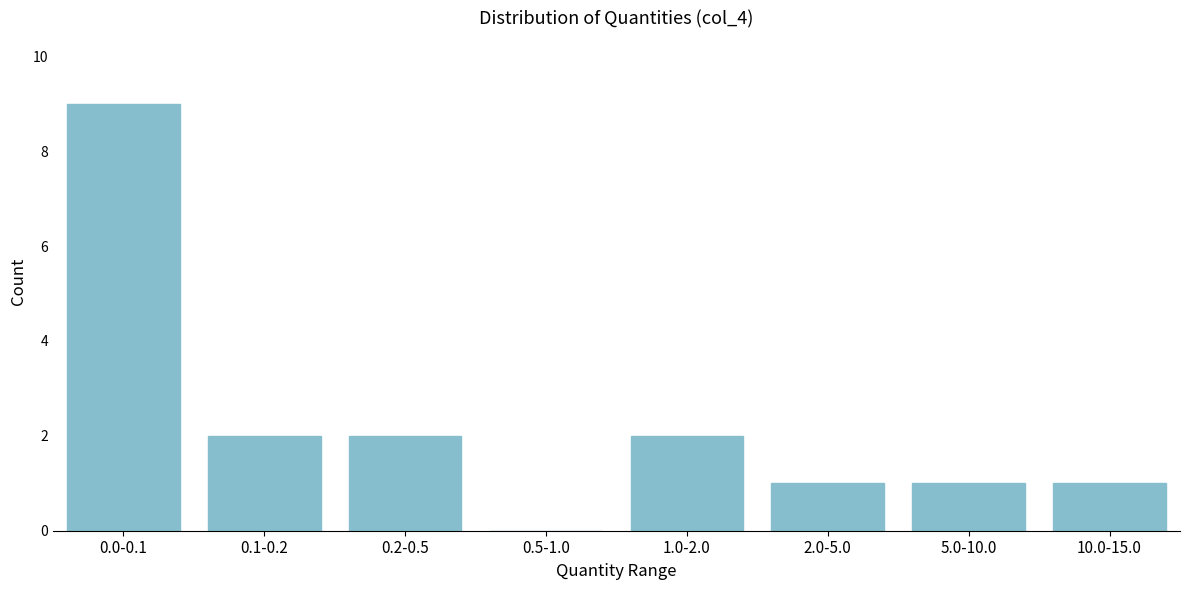

Reading left to right, what are all the values shown in this chart?

0.0-0.1=9	0.1-0.2=2	0.2-0.5=2	0.5-1.0=0	1.0-2.0=2	2.0-5.0=1	5.0-10.0=1	10.0-15.0=1